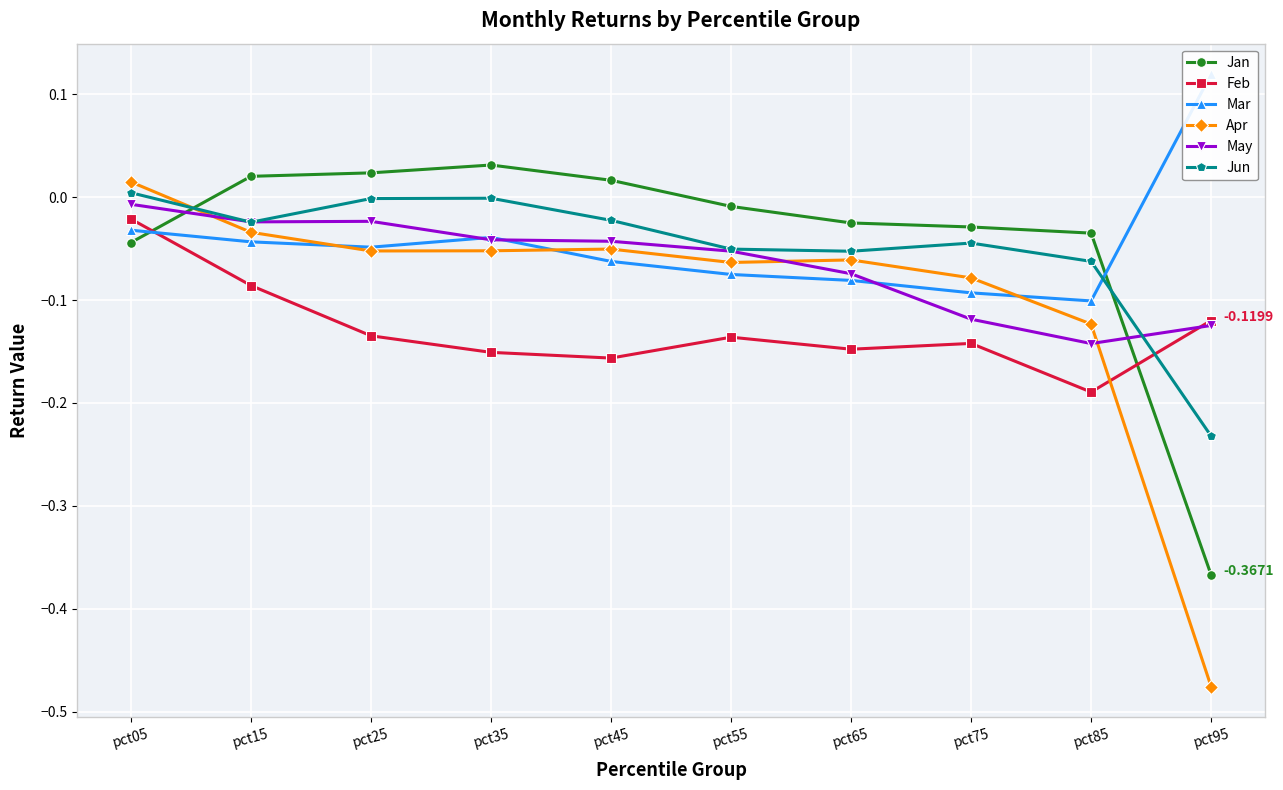

Reading left to right, list all the values displayed in this chart.

Jan: pct05=-0.0	pct15=0.0	pct25=0.0	pct35=0.0	pct45=0.0	pct55=-0.0	pct65=-0.0	pct75=-0.0	pct85=-0.0	pct95=-0.4
Feb: pct05=-0.0	pct15=-0.1	pct25=-0.1	pct35=-0.2	pct45=-0.2	pct55=-0.1	pct65=-0.1	pct75=-0.1	pct85=-0.2	pct95=-0.1
Mar: pct05=-0.0	pct15=-0.0	pct25=-0.0	pct35=-0.0	pct45=-0.1	pct55=-0.1	pct65=-0.1	pct75=-0.1	pct85=-0.1	pct95=0.1
Apr: pct05=0.0	pct15=-0.0	pct25=-0.1	pct35=-0.1	pct45=-0.1	pct55=-0.1	pct65=-0.1	pct75=-0.1	pct85=-0.1	pct95=-0.5
May: pct05=-0.0	pct15=-0.0	pct25=-0.0	pct35=-0.0	pct45=-0.0	pct55=-0.1	pct65=-0.1	pct75=-0.1	pct85=-0.1	pct95=-0.1
Jun: pct05=0.0	pct15=-0.0	pct25=-0.0	pct35=-0.0	pct45=-0.0	pct55=-0.1	pct65=-0.1	pct75=-0.0	pct85=-0.1	pct95=-0.2